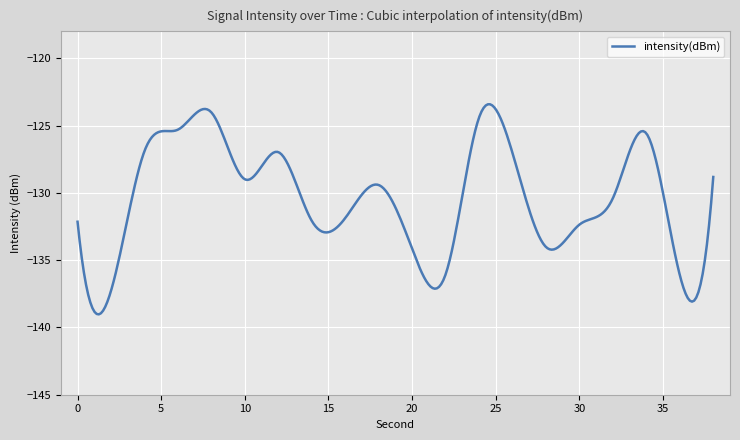

What is the greatest value displayed?

-123.4